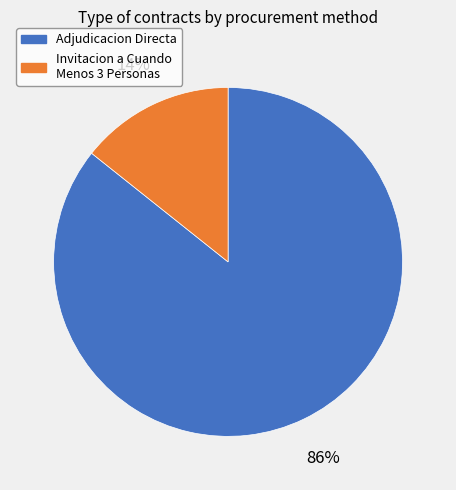

How many slices are in this pie chart?

2